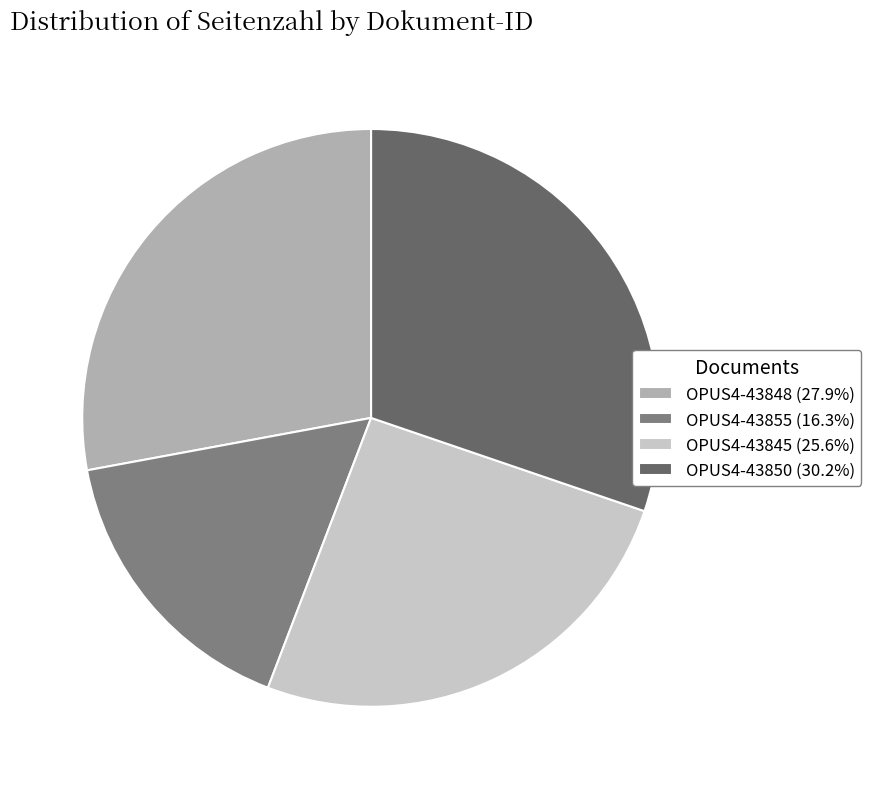

What is the ratio of the value at OPUS4-43850 to the value at OPUS4-43848?

1.1